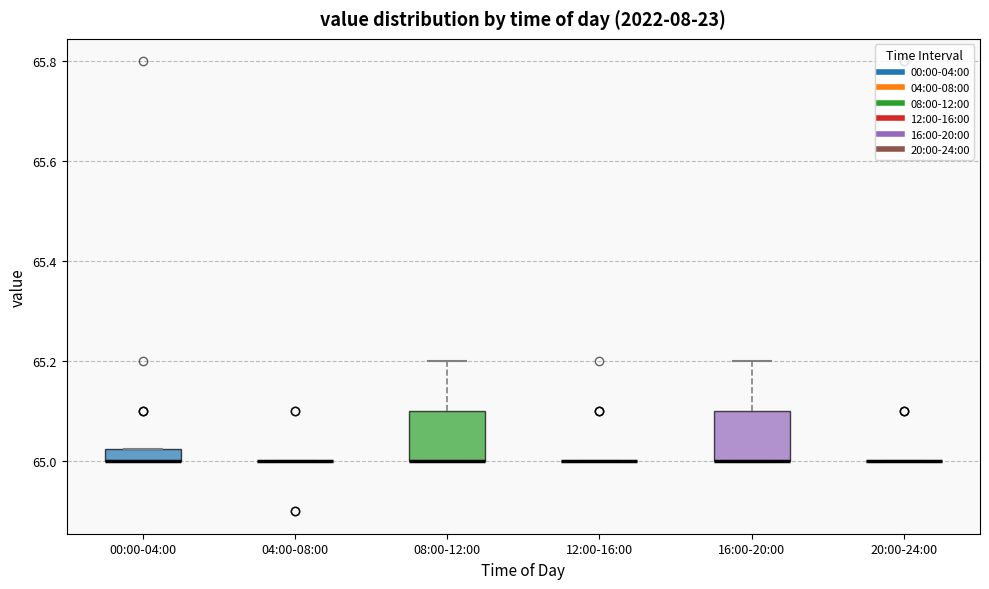

Where does the upper whisker of the box for 08:00-12:00 end on the y-axis? The values are not printed on the chart, so give them approximately, as read against the axis.

65.20